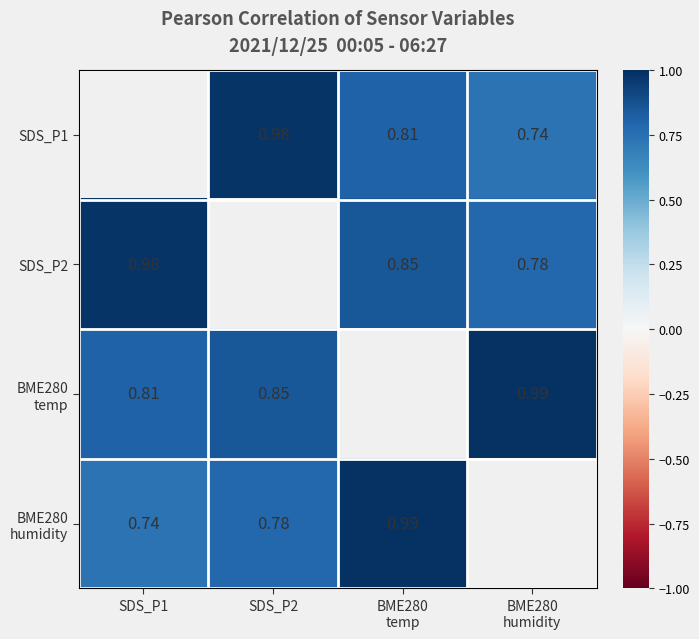

The BME280 humidity series shows 0.2 at SDS_P2. True or false?

False